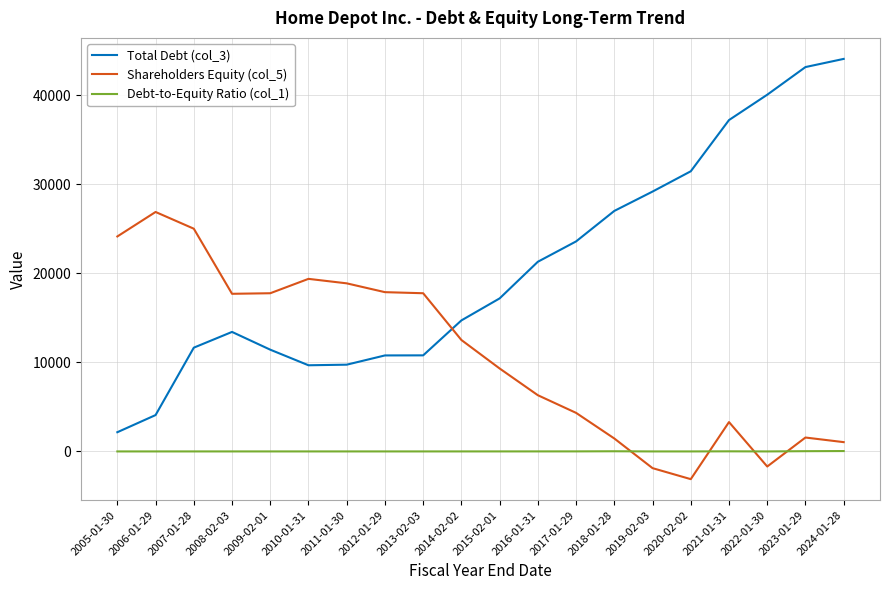

Which series has the largest total across all categories?

Total Debt (col_3)